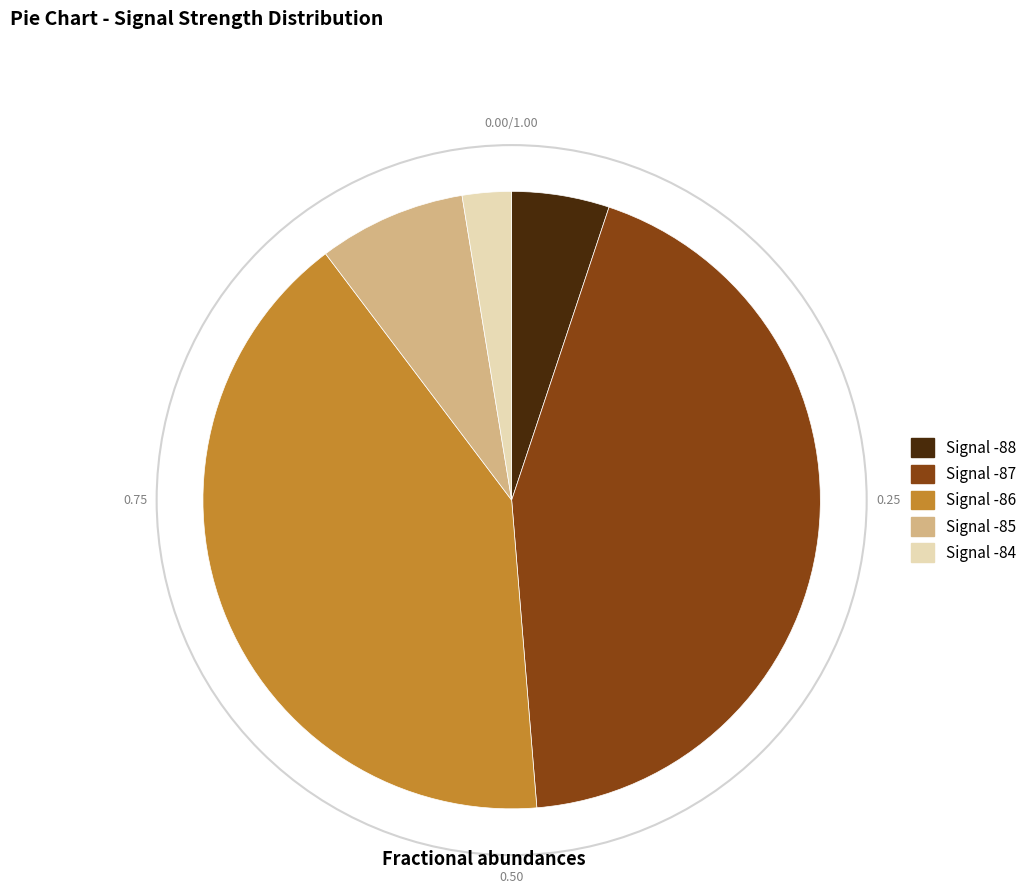

Is there any slice that represents more than half of the pie?

No